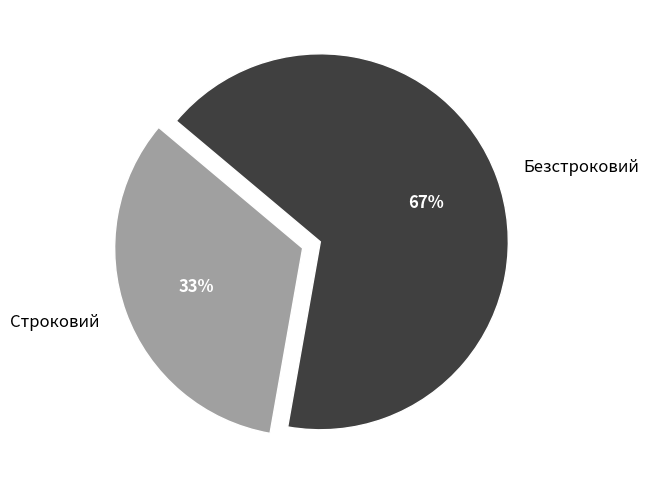

Between Строковий and Безстроковий, which is larger?

Безстроковий